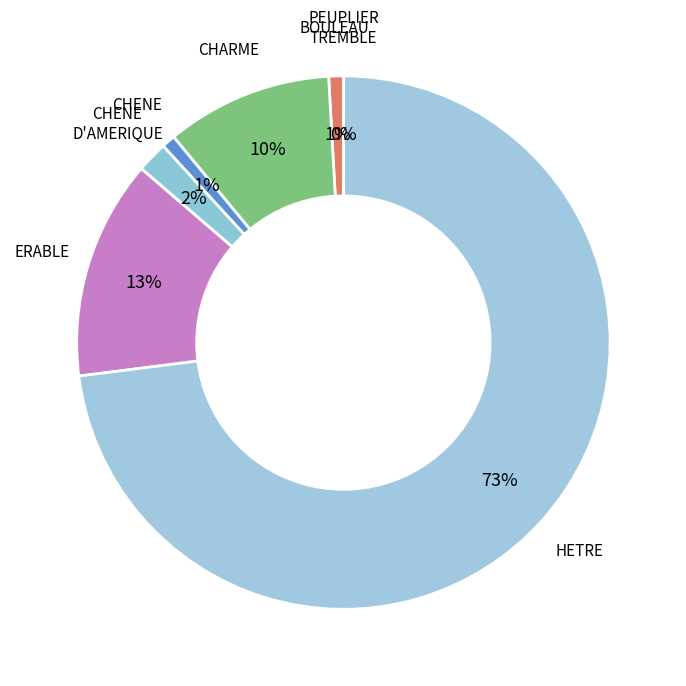

To the nearest percent, what is the difference between the ERABLE and CHENE slice percentages?

12%